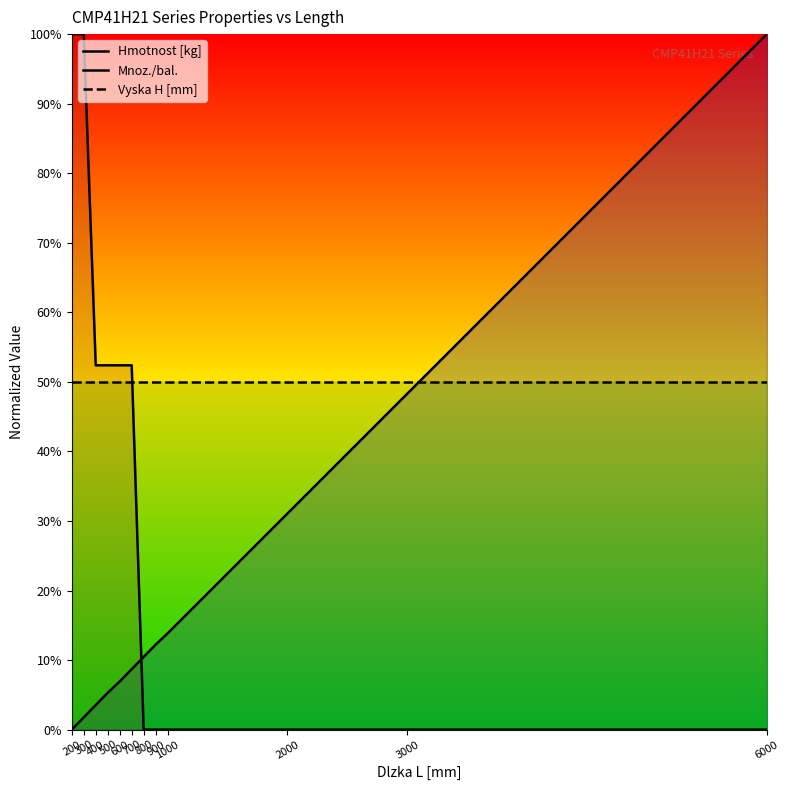

Rank the series by their average value, from highest to lowest.

Vyska H [mm], Mnoz./bal., Hmotnost [kg]